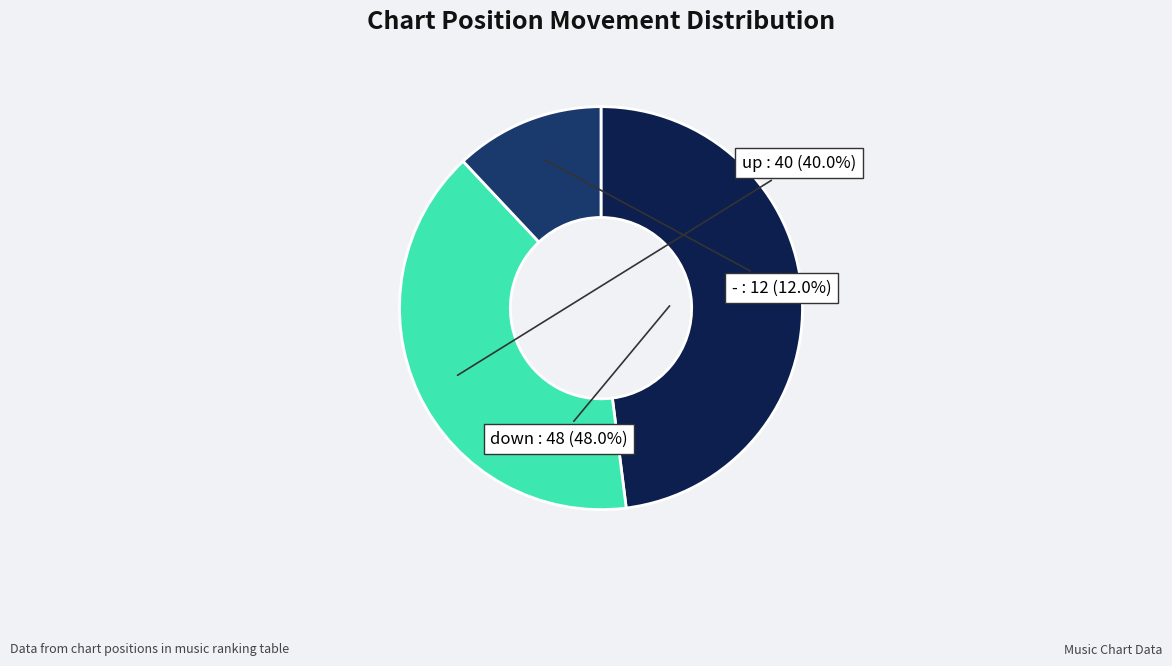

Is there a majority slice in this chart?

No